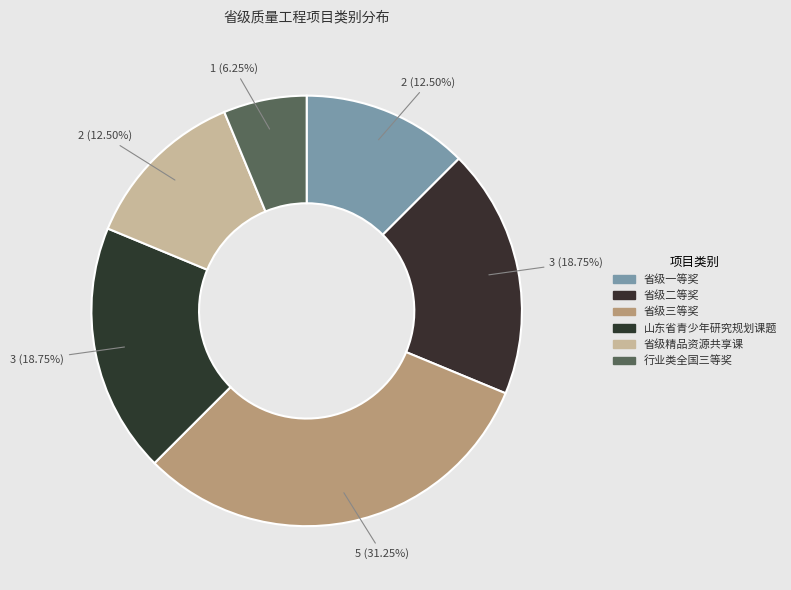

Combined, do 行业类全国三等奖 and 省级一等奖 account for over 50%?

No